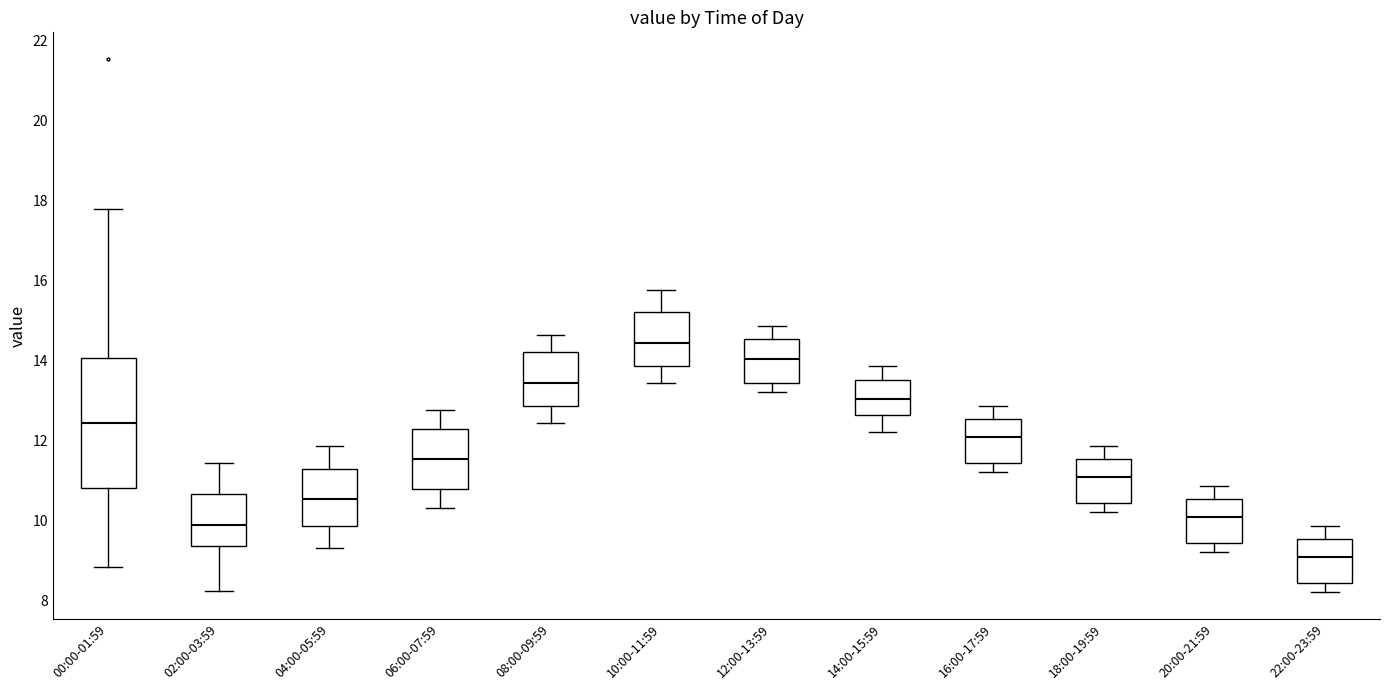

Which box is the tallest, from its lower edge to its upper edge?

00:00-01:59